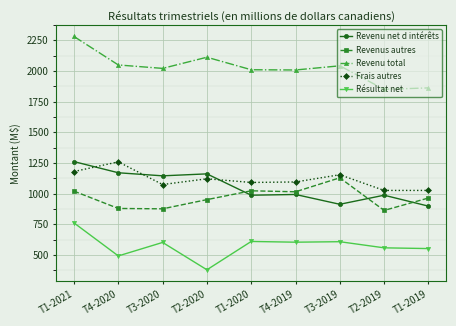

Which series has the largest range (max minus min)?

Revenu total